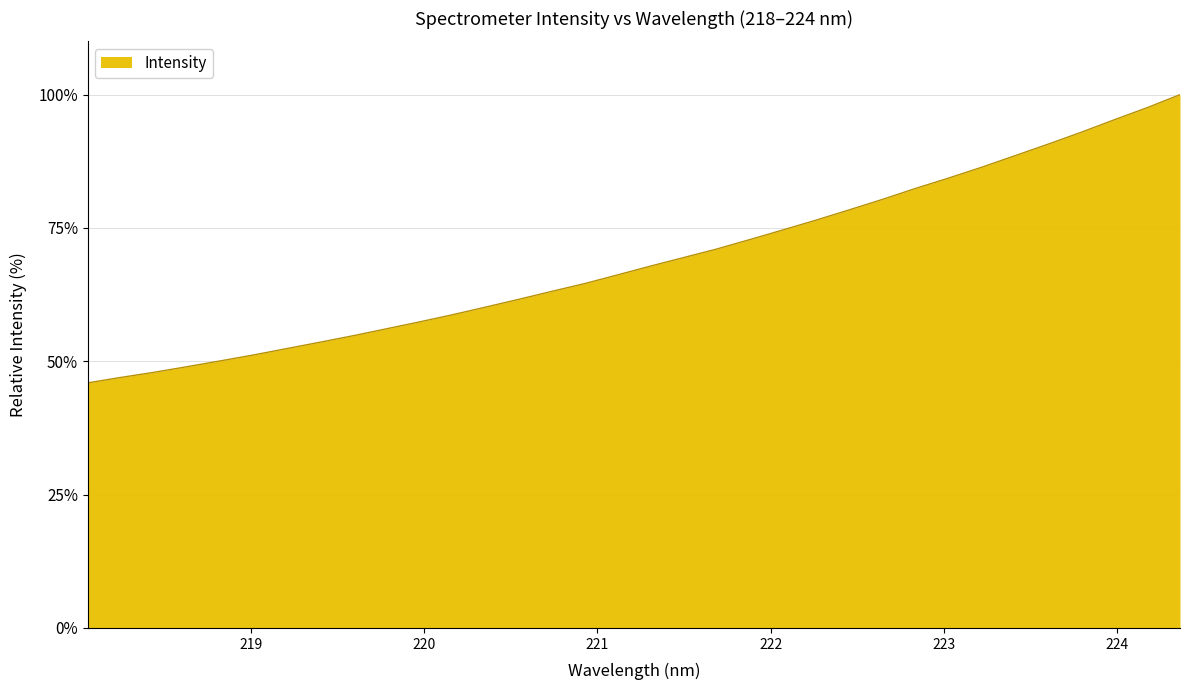

What is the difference between the maximum and minimum values?

54.0